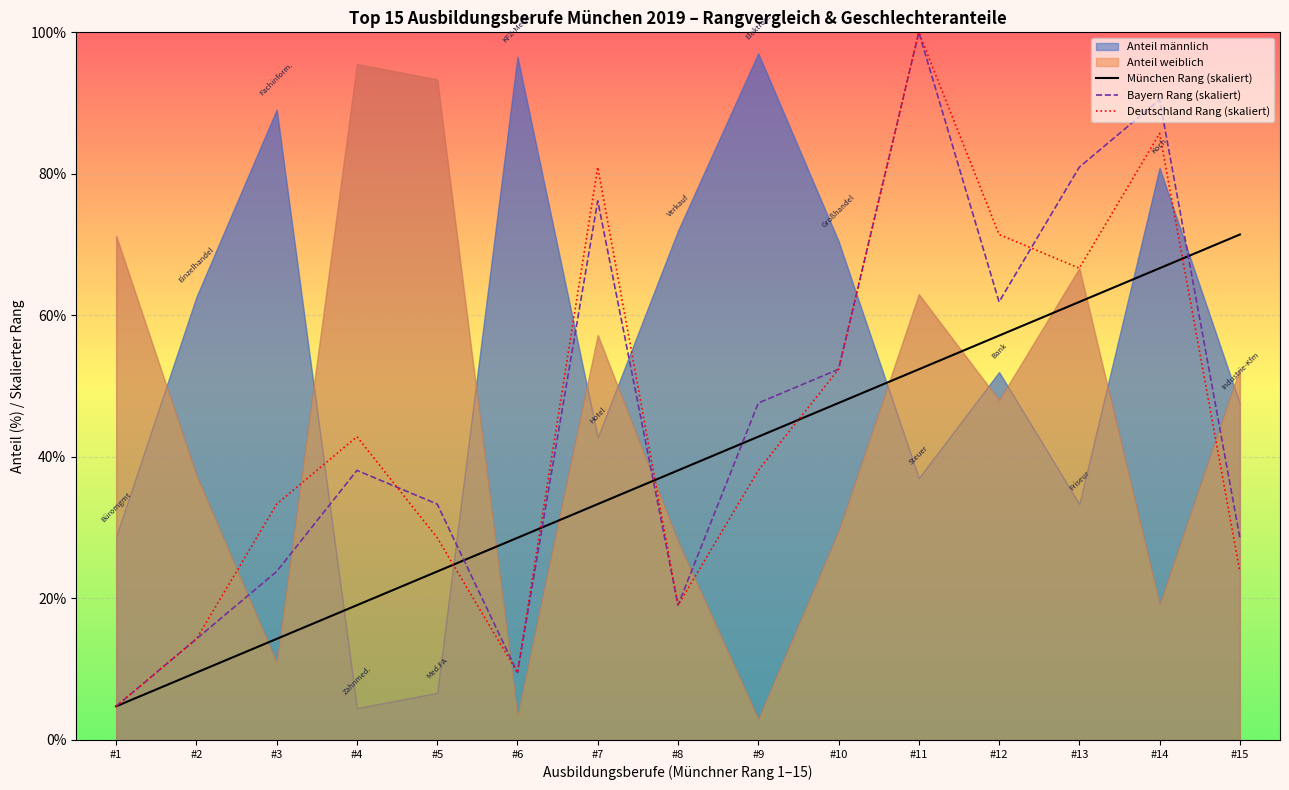

What is the difference between the maximum and minimum values in the München Rang (skaliert) series?

66.7